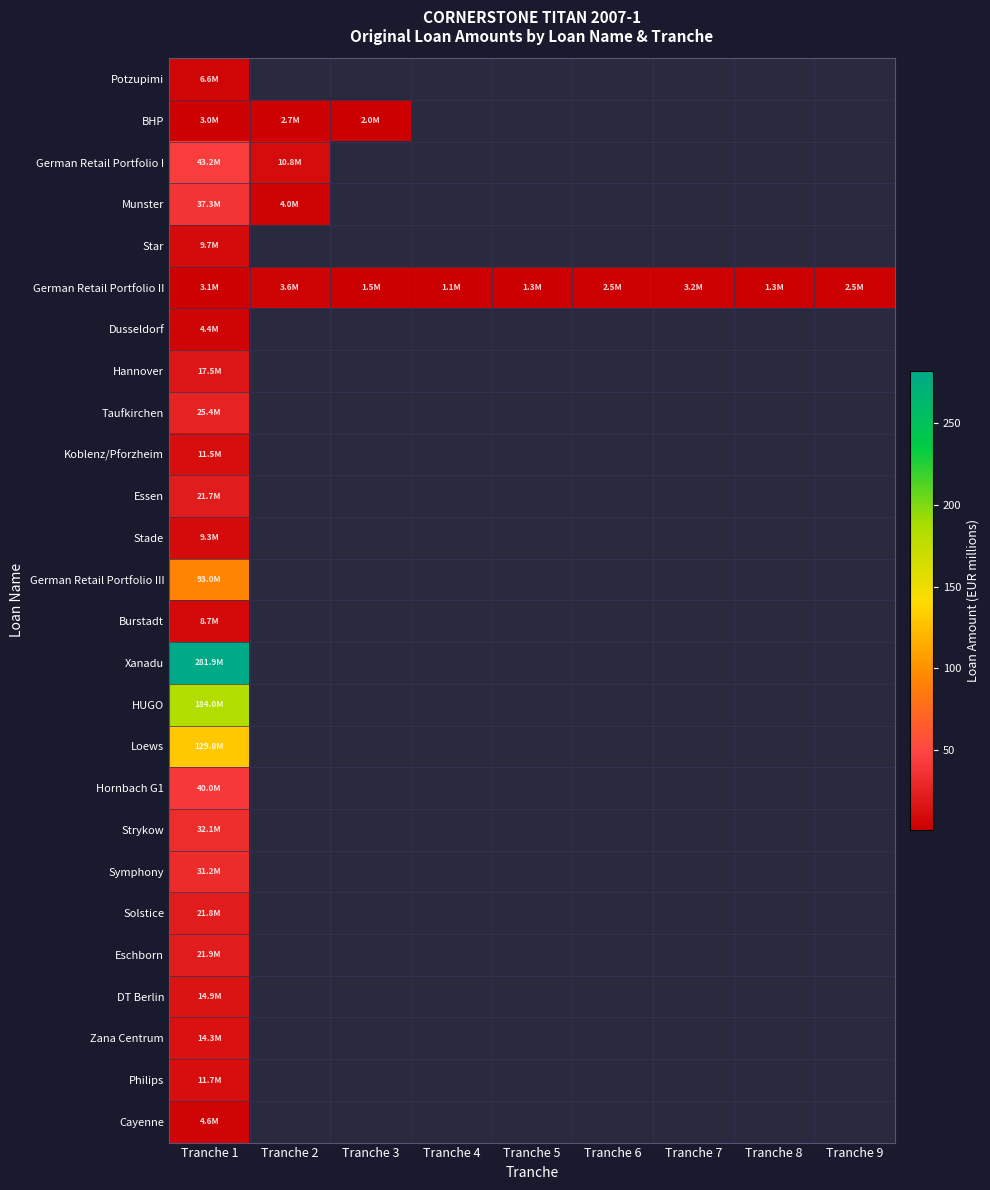

What is the highest value of the German Retail Portfolio I series?

43.2